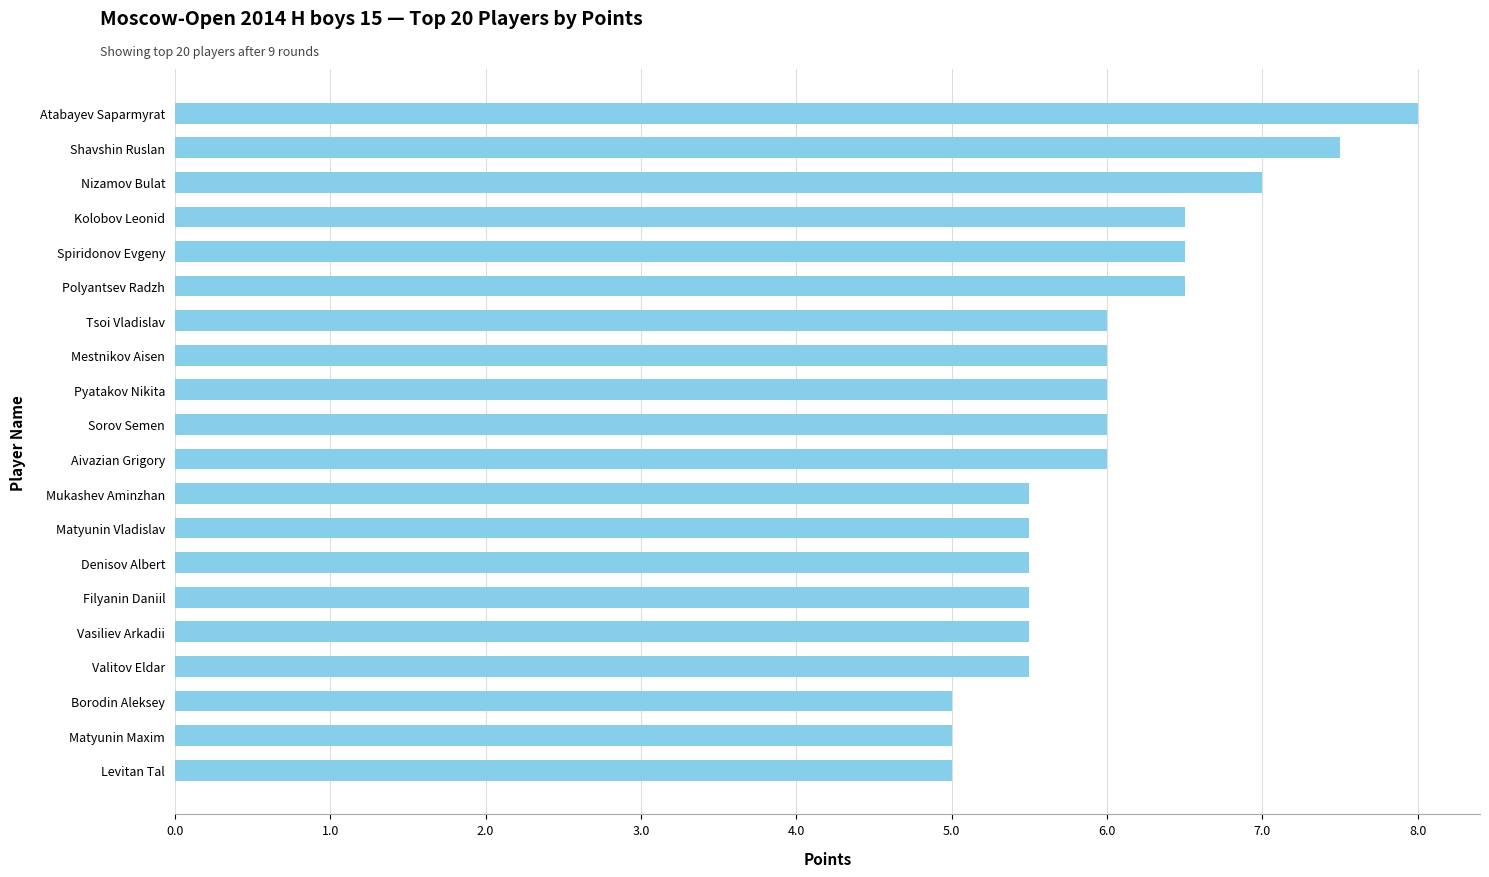

What is the difference between the values at Aivazian Grigory and Valitov Eldar?

0.5